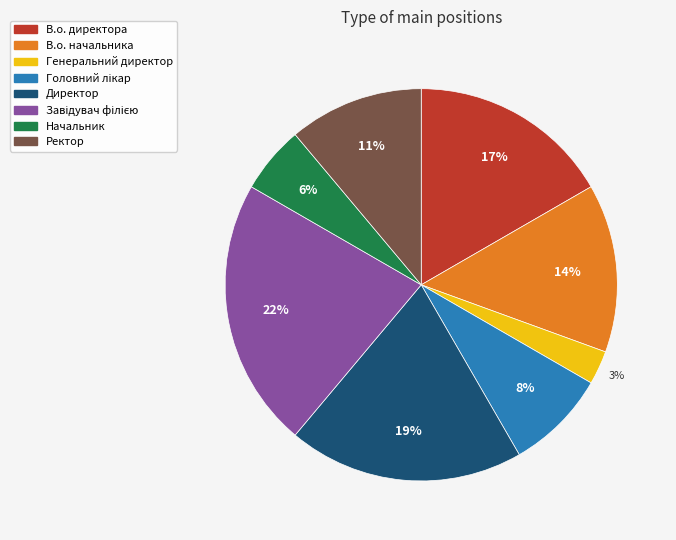

Is it true that Начальник is 6% of the pie?

True